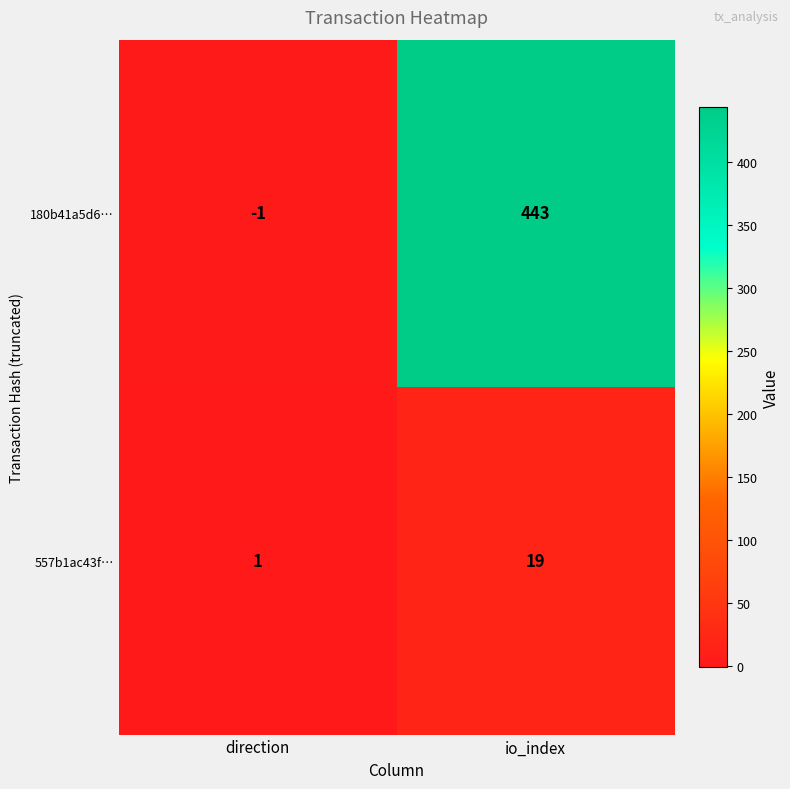

What is the sum of the 557b1ac43f… values at direction and io_index?

20